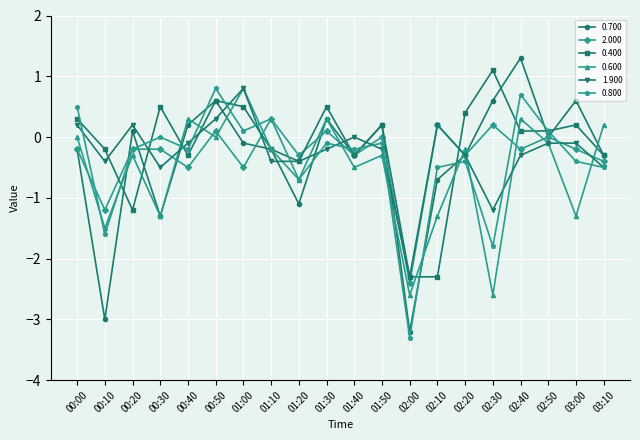

What is the lowest value of the 0.400 series?

-2.3